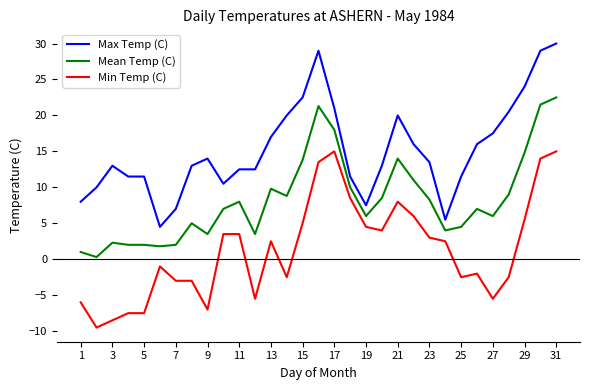

Which series has the largest total across all categories?

Max Temp (C)